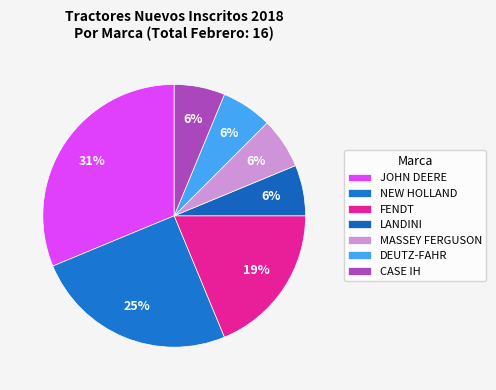

How many segments does this pie chart have?

7